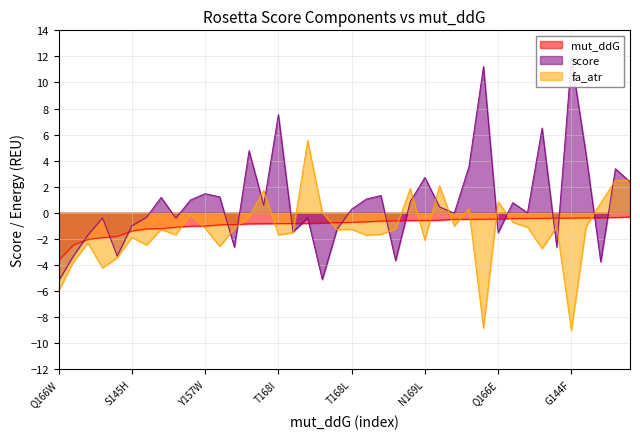

At which category does the chart reach its minimum across all series?

G144F